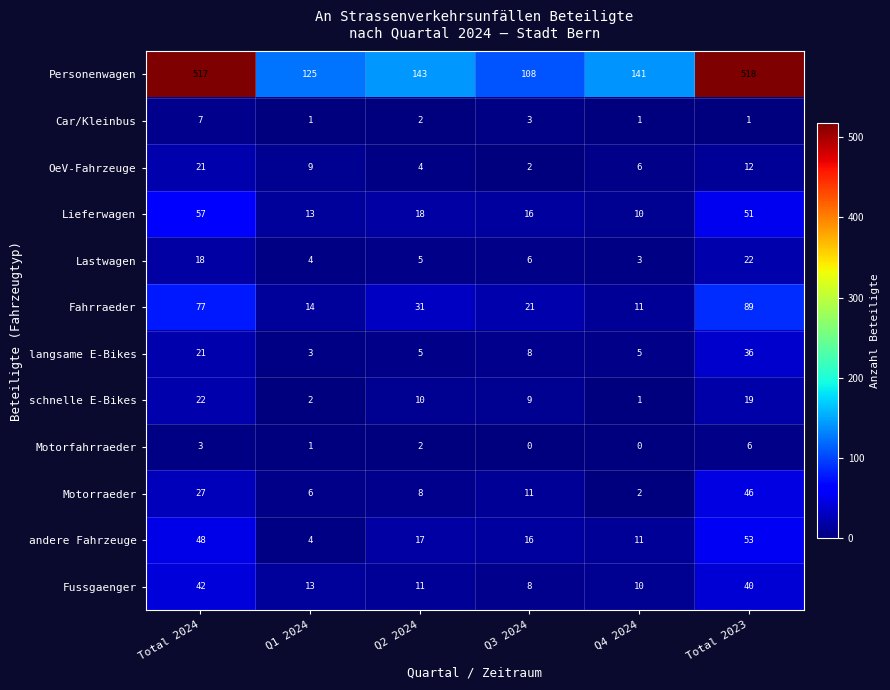

True or false: andere Fahrzeuge has a value of 48 at Total 2024.

True